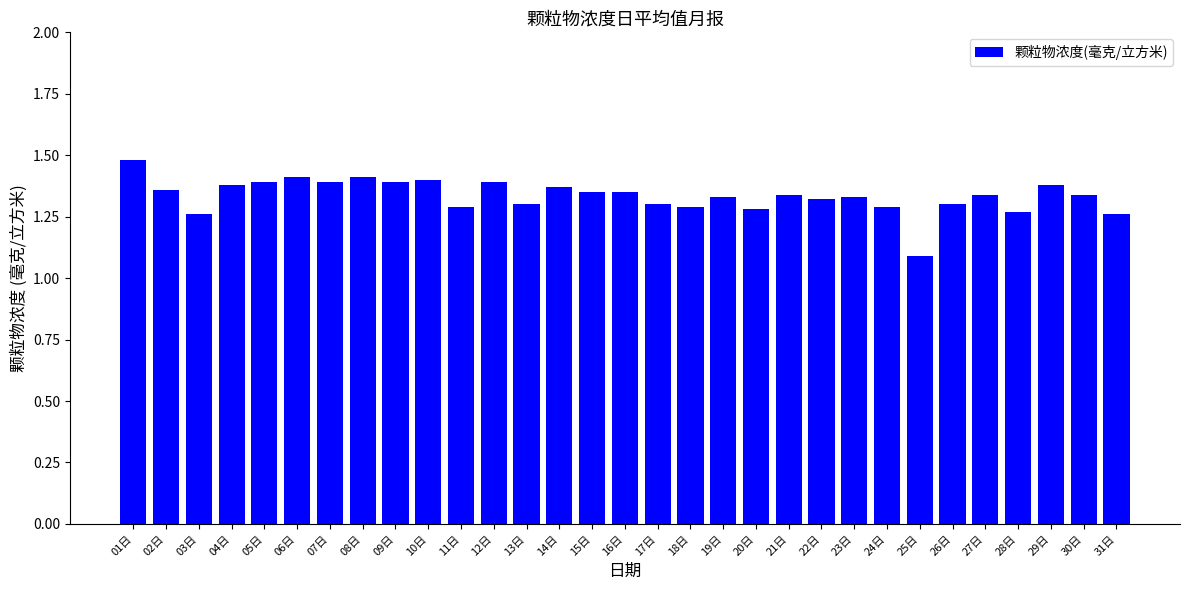

At which label is the value closest to 1?

25日